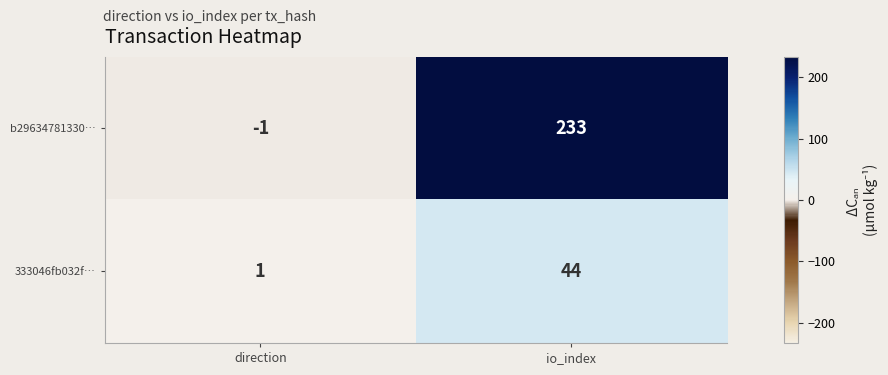

At io_index, list the series in order from largest to smallest.

b29634781330…, 333046fb032f…